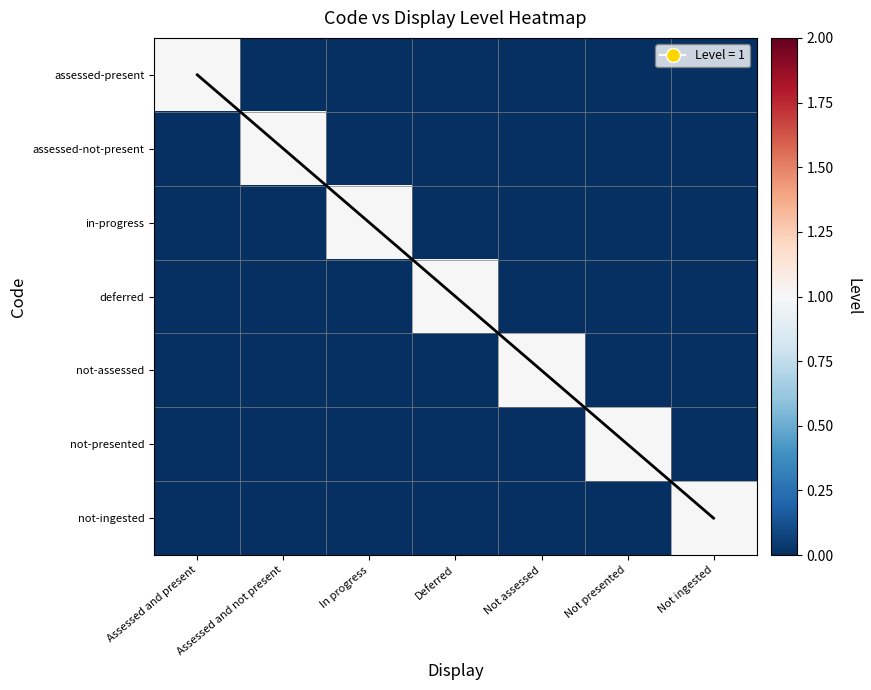

The assessed-present series shows 0 at Not assessed. True or false?

False